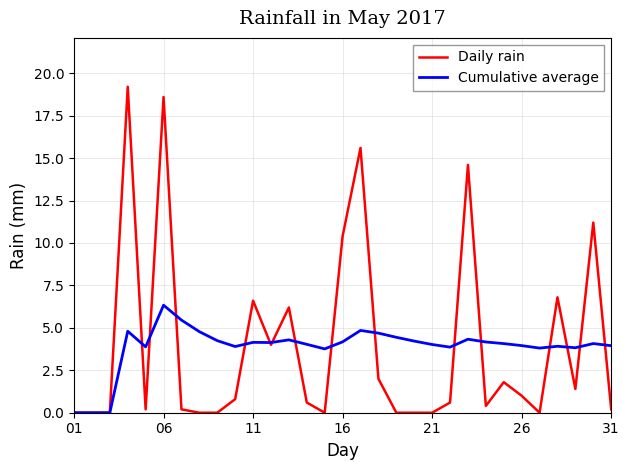

List the series in order of their peak value, highest first.

Daily rain, Cumulative average